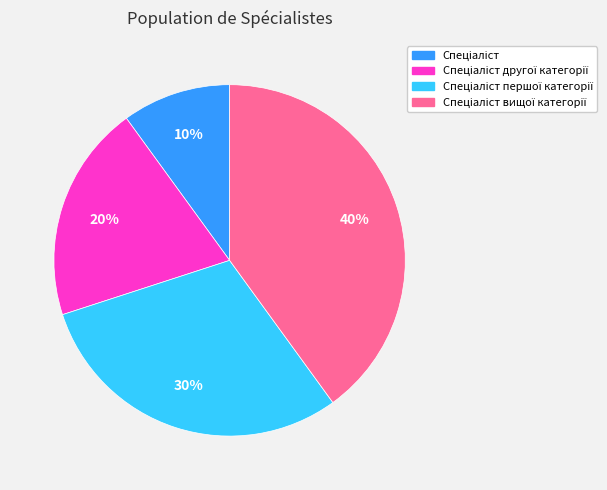

Is there a majority slice in this chart?

No